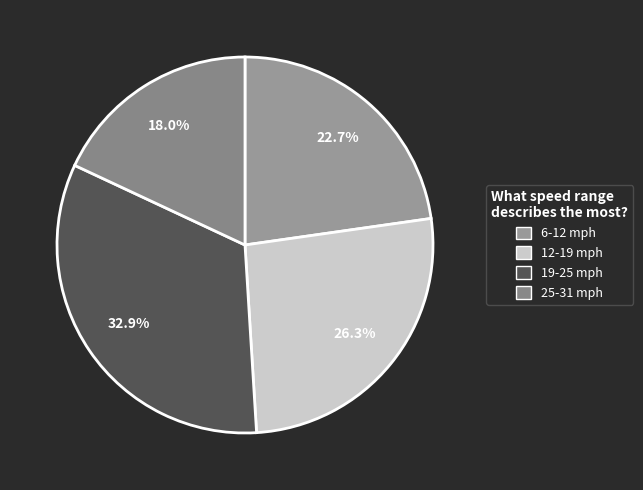

How much of the chart is everything except 6-12 mph?

77.3%